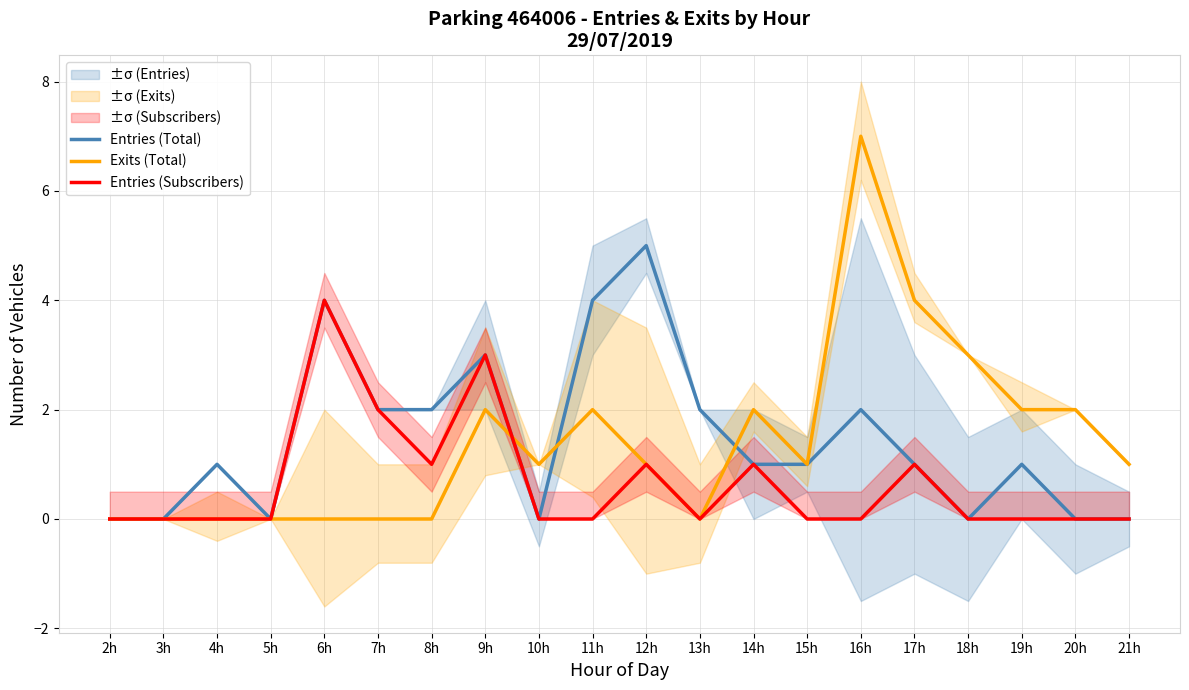

Where do Exits (Total) and Entries (Subscribers) first cross each other?

9h and 10h